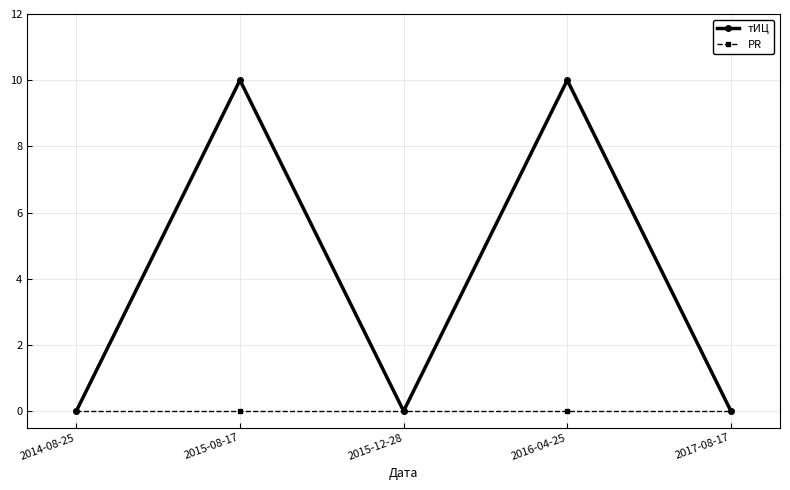

Rank the series by their maximum value, from highest to lowest.

тИЦ, PR